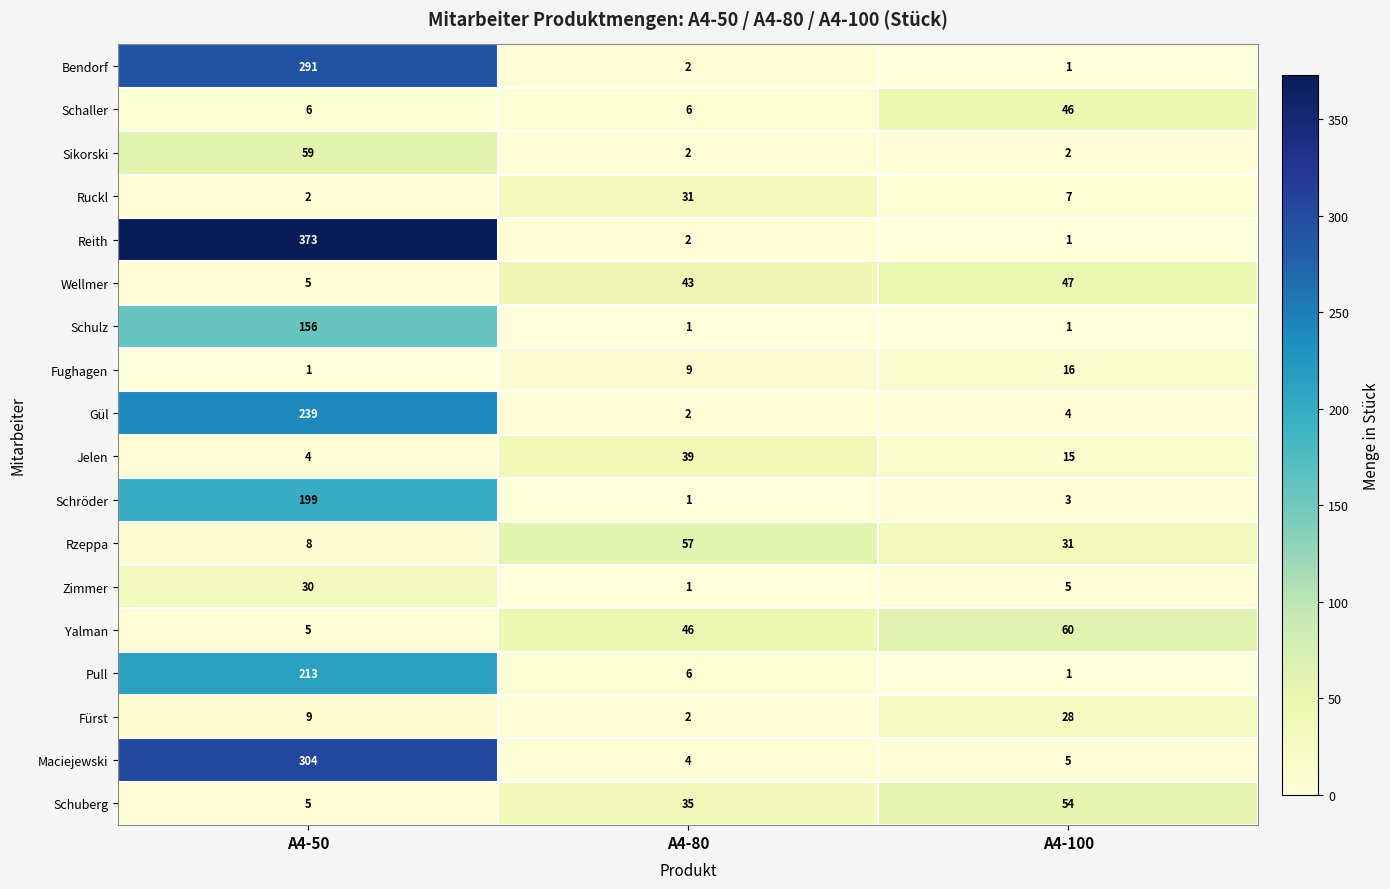

What is the approximate value of Fürst at A4-100, to the nearest 5?

30